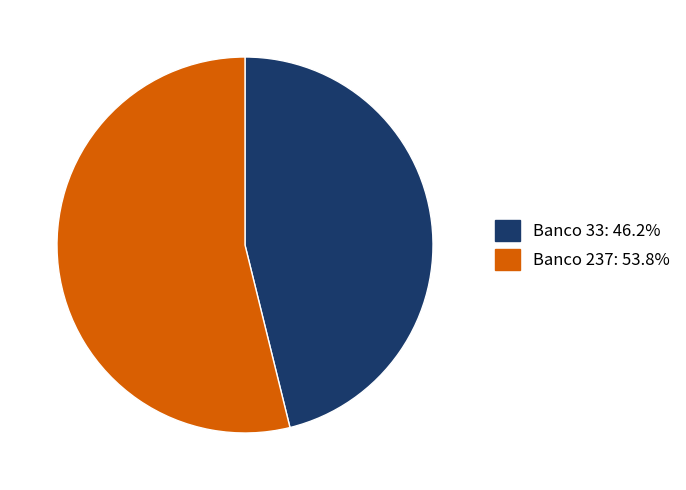

Is there any slice that represents more than half of the pie?

Yes